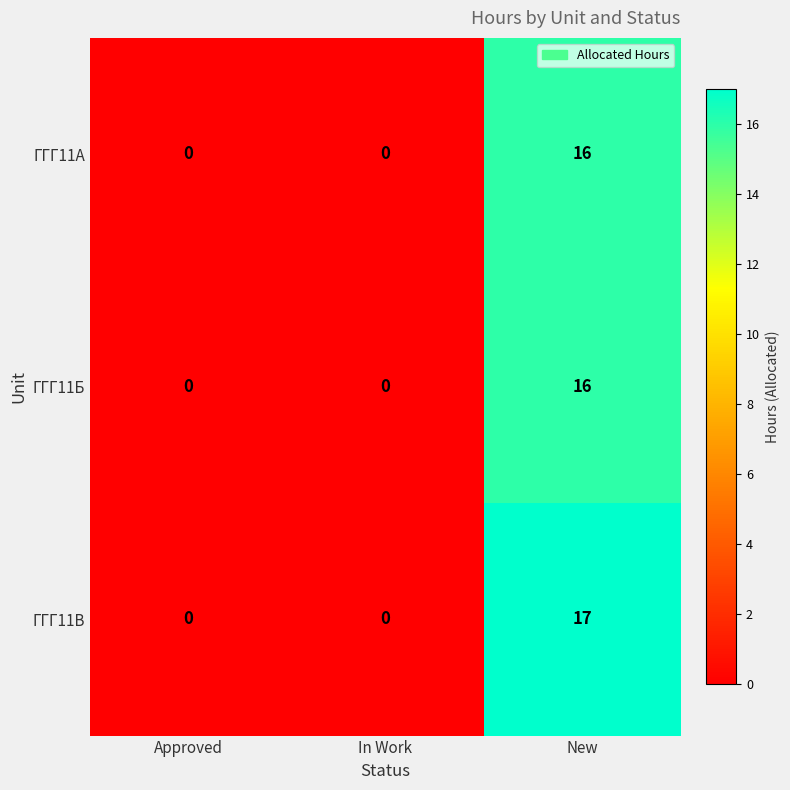

Reading left to right, what are all the values shown in this chart?

ГГГ11А: 0	0	16
ГГГ11Б: 0	0	16
ГГГ11В: 0	0	17